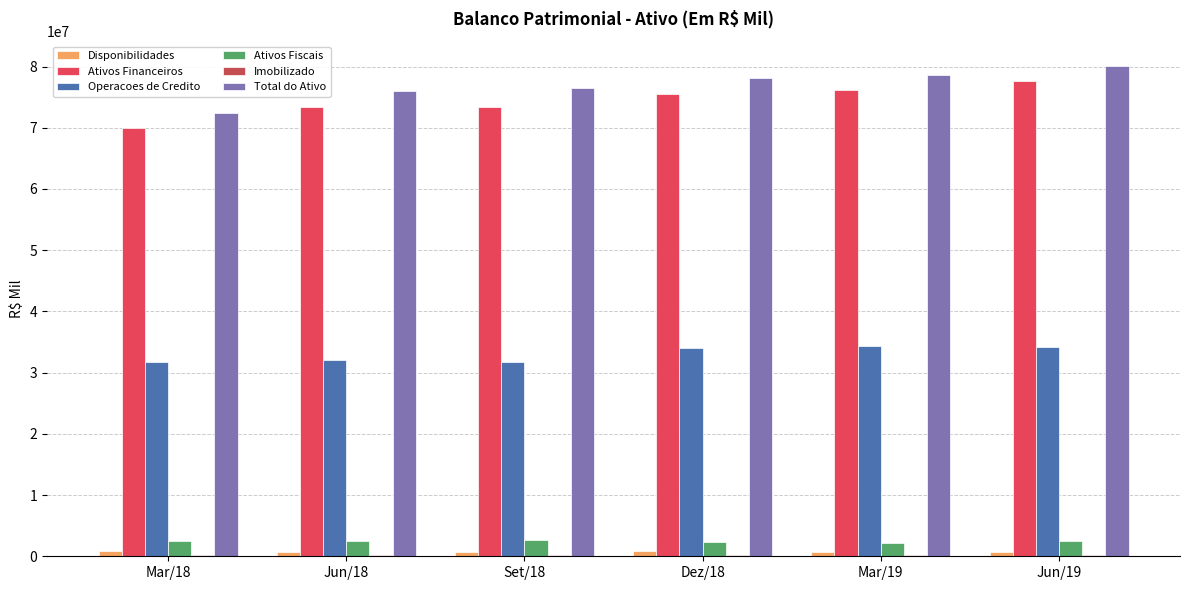

How many series are shown in this chart?

6